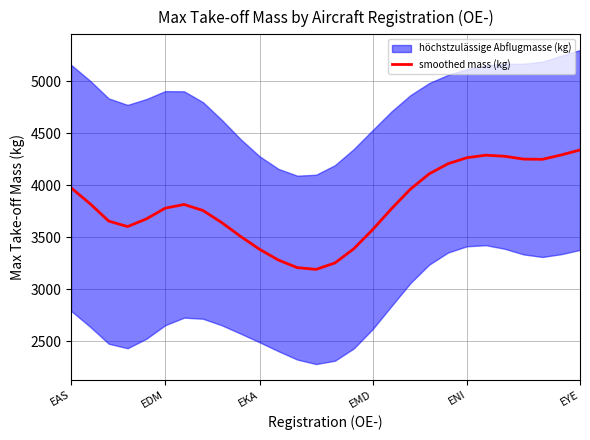

What is the label of the 3rd point from the right?

25